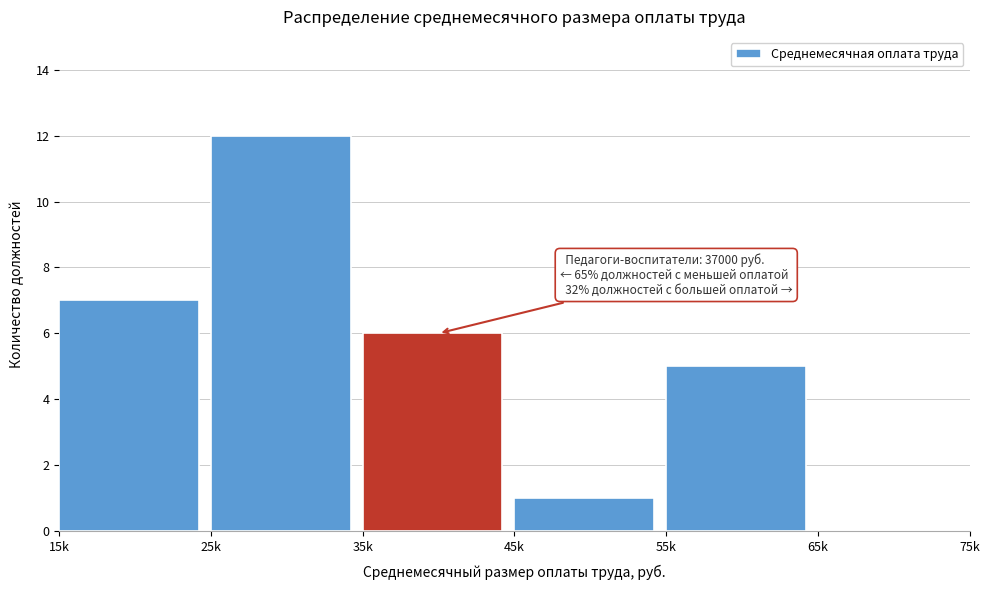

Reading right to left, what are all the values shown in this chart?

65k=0	55k=5	45k=1	35k=6	25k=12	15k=7